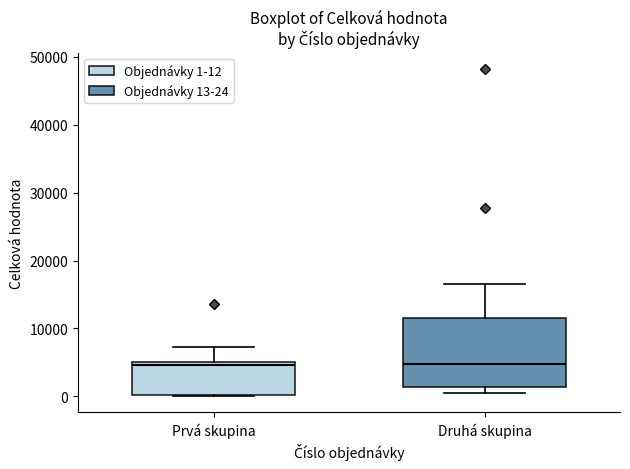

Reading left to right, transcribe this box plot: for each box, give where its median line is, the range the box spans, and where its two whiskers end, as read against the y-axis. The values are not printed on the chart, so give them approximately, as read against the axis.

Prvá skupina: median 5000 (just below the box's upper edge), box 0 to 5000, whiskers 0 to 7000
Druhá skupina: median 5000, box 1000 to 12000, whiskers 0 to 17000